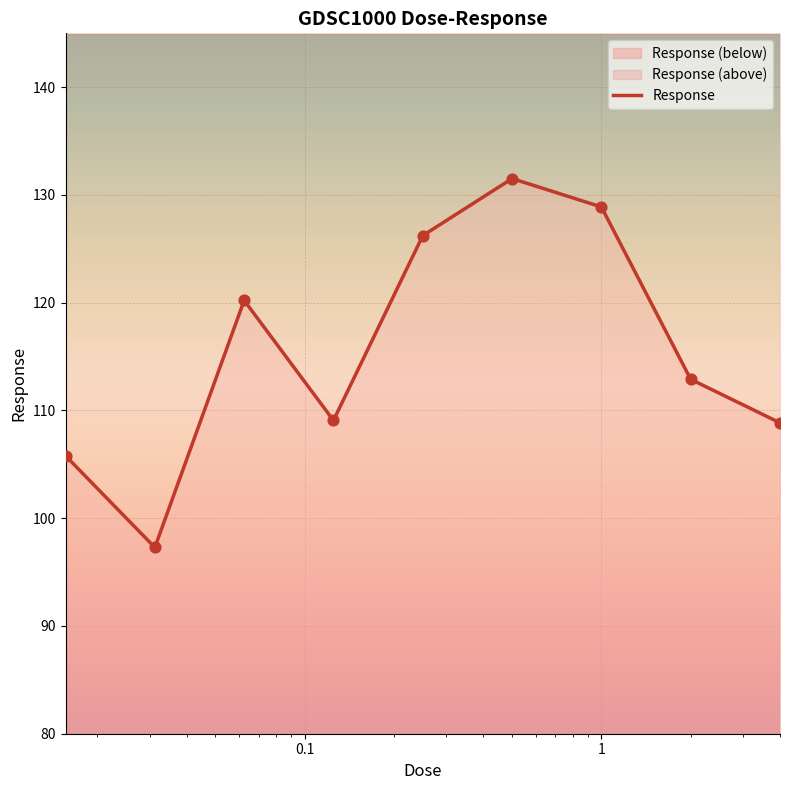

What is the change in value from 0.015625 to 0.03125?

-8.5